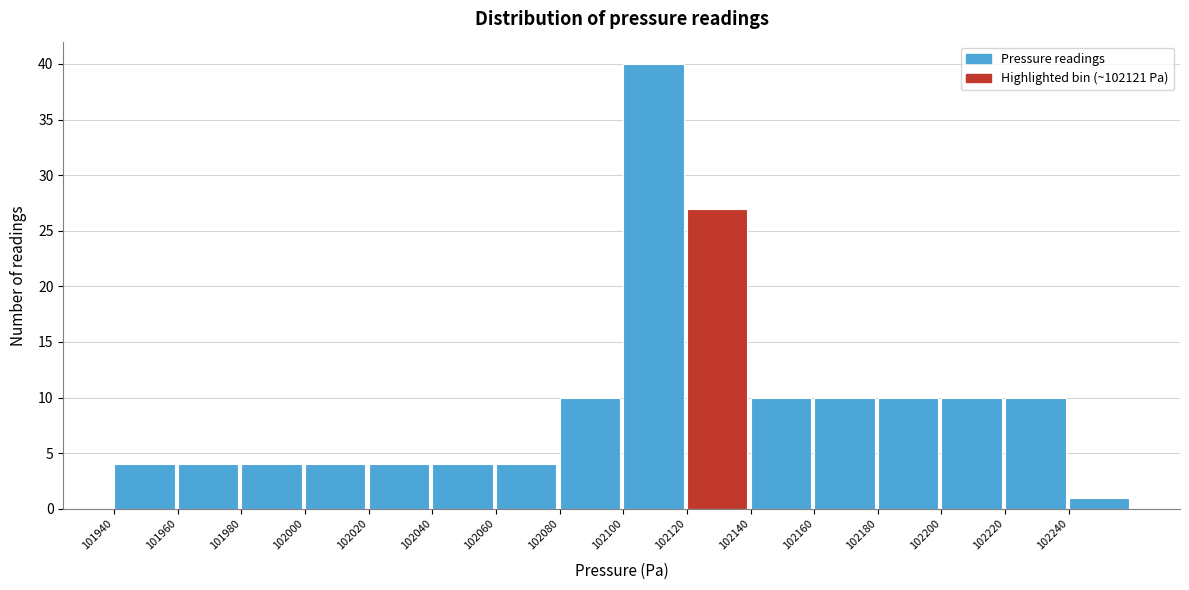

What is the height of the bar covering 102180 to 102200 on the x-axis? The values are not printed on the chart, so give them approximately, as read against the axis.

10